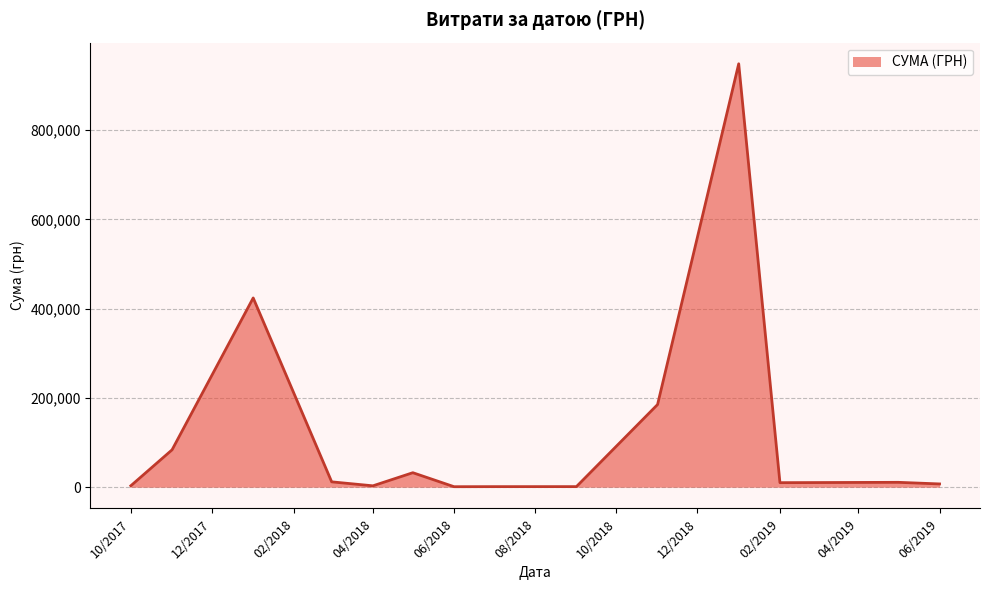

What is the maximum value shown in the chart?

948409.9